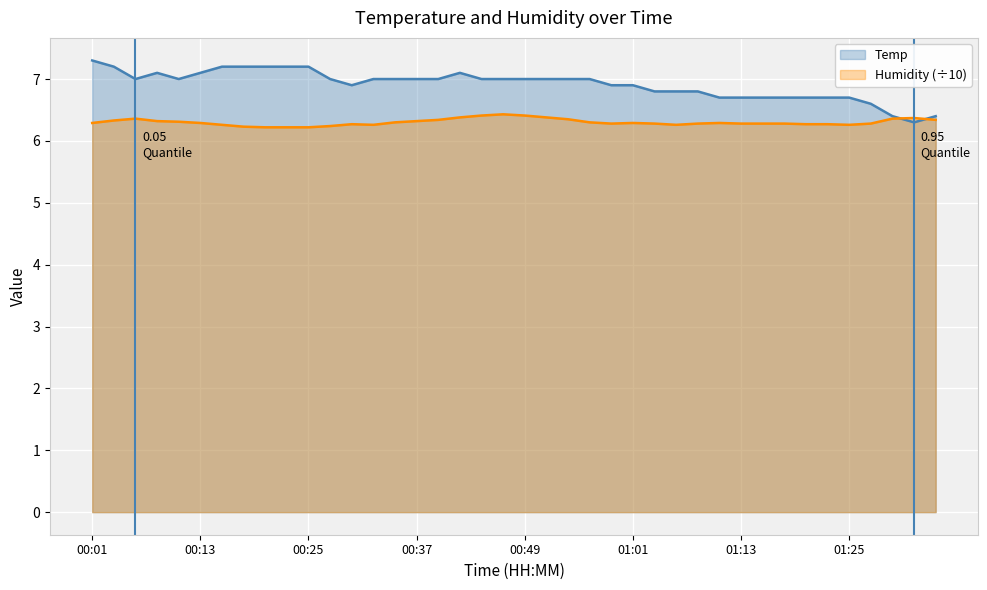

Rank the series by their average value, from highest to lowest.

Temp, Humidity (÷10)